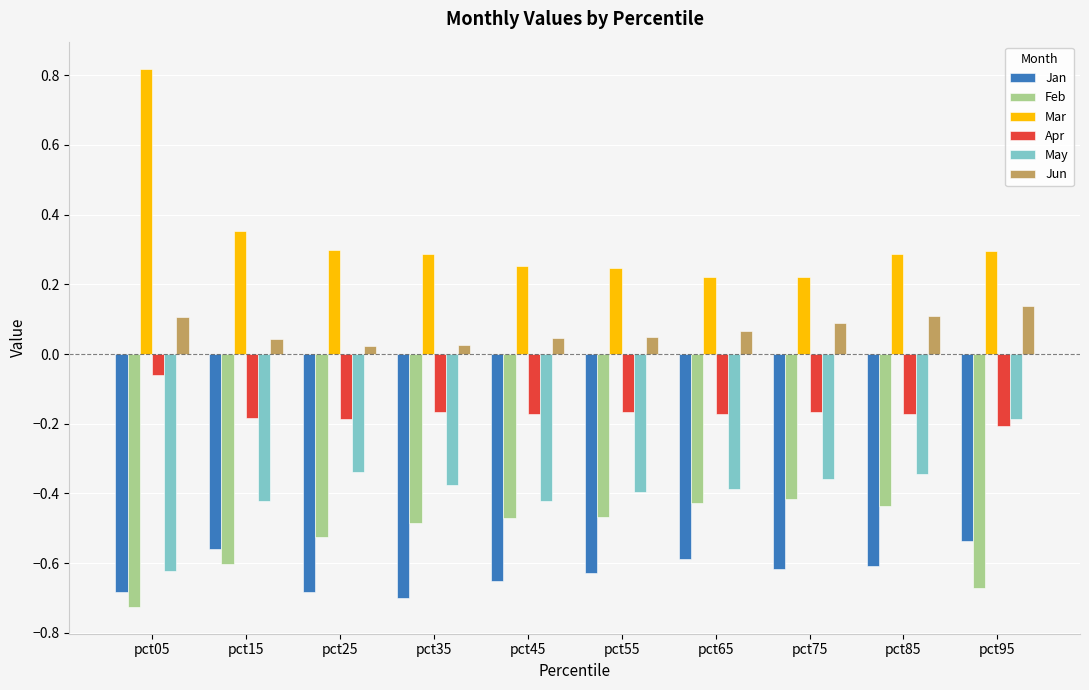

What is the sum of all Jan values?

-6.2